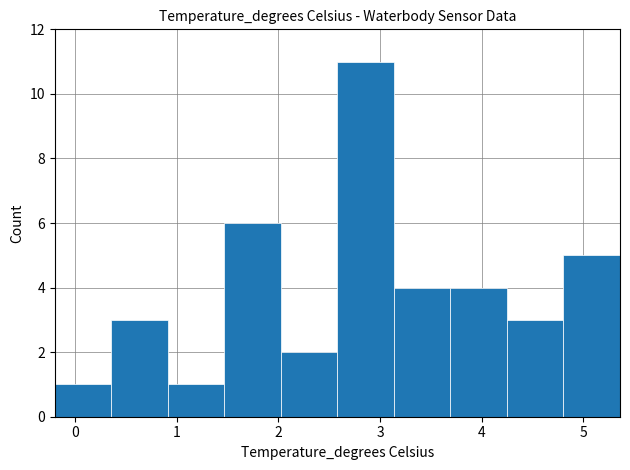

Over which range of the x-axis is the bar tallest?

2.6 to 3.1